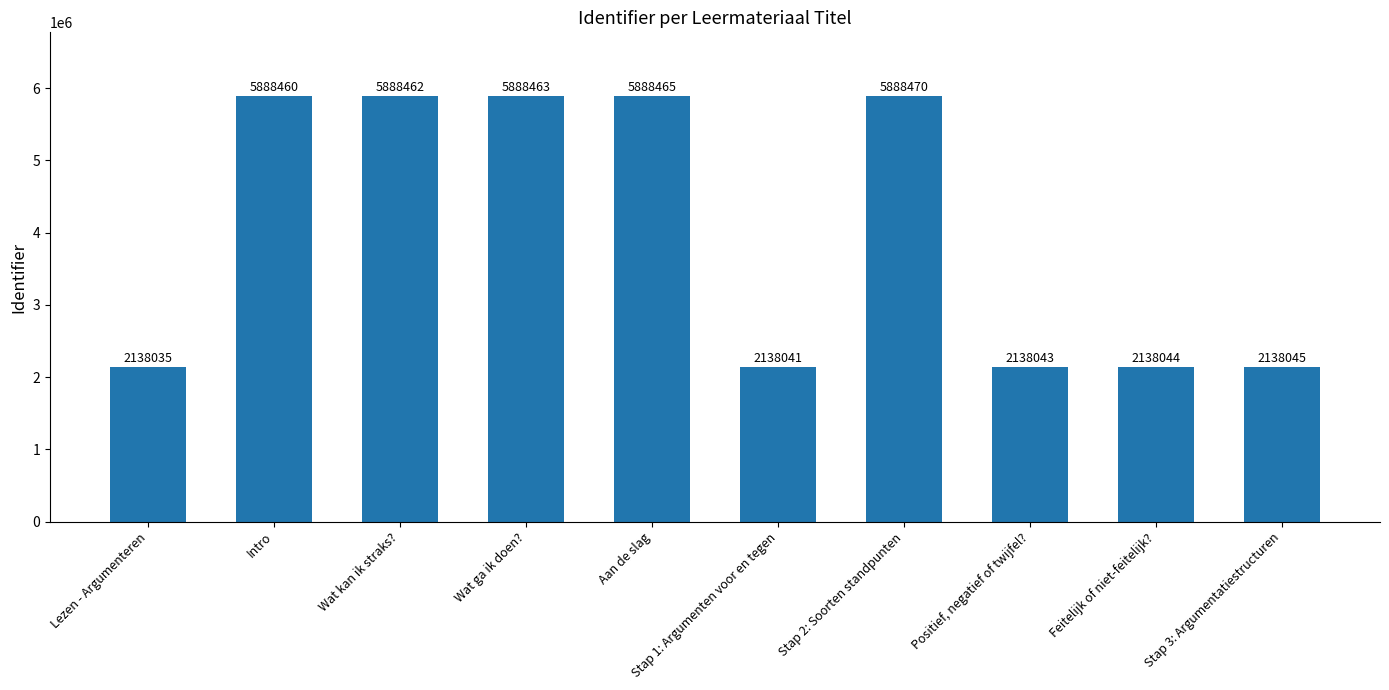

List the labels in order of value, smallest first.

Lezen - Argumenteren, Stap 1: Argumenten voor en tegen, Positief, negatief of twijfel?, Feitelijk of niet-feitelijk?, Stap 3: Argumentatiestructuren, Intro, Wat kan ik straks?, Wat ga ik doen?, Aan de slag, Stap 2: Soorten standpunten